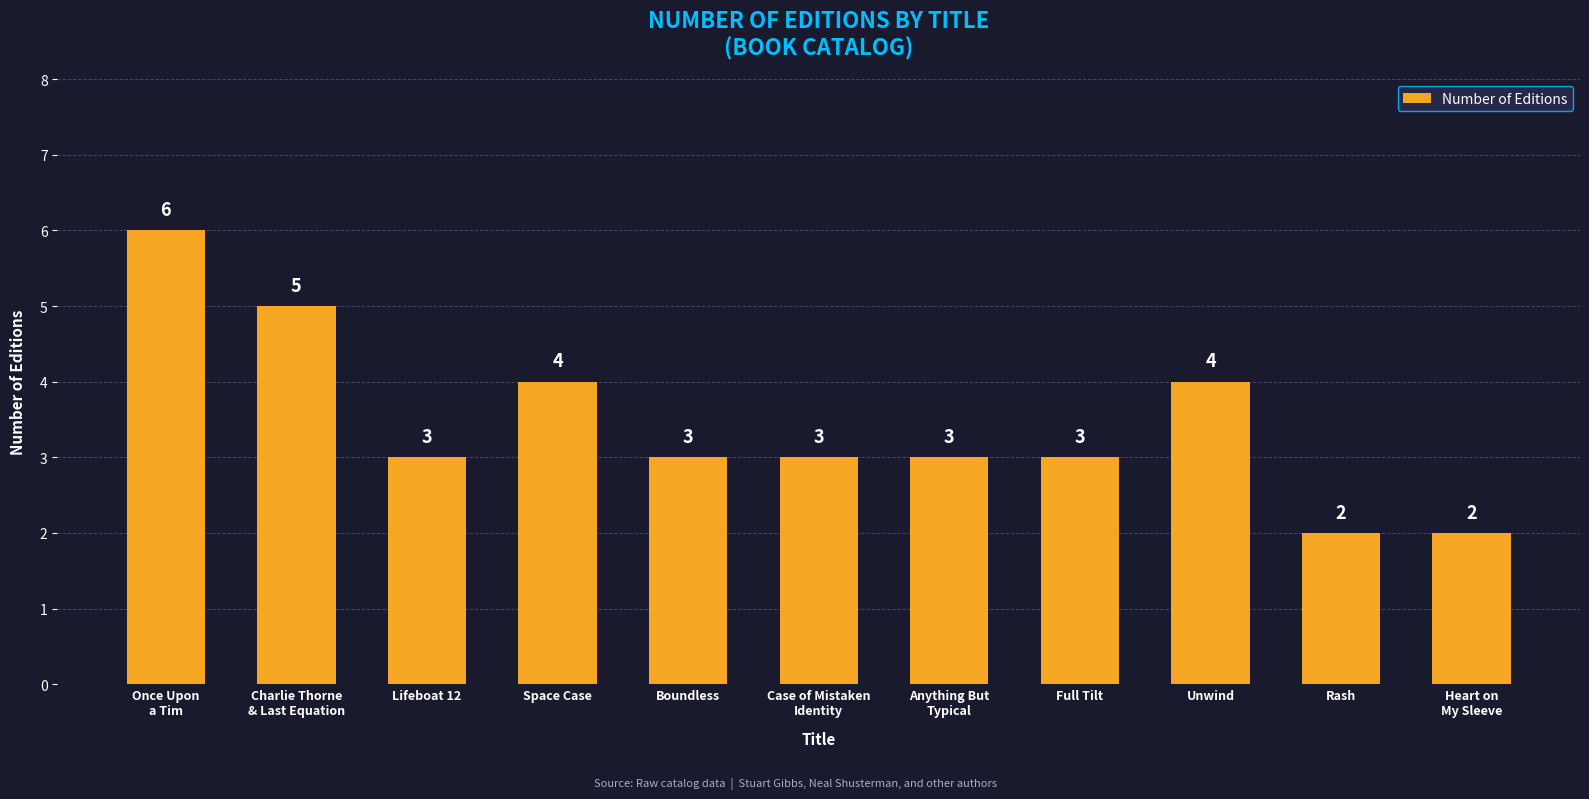

Read the value at Rash.

2